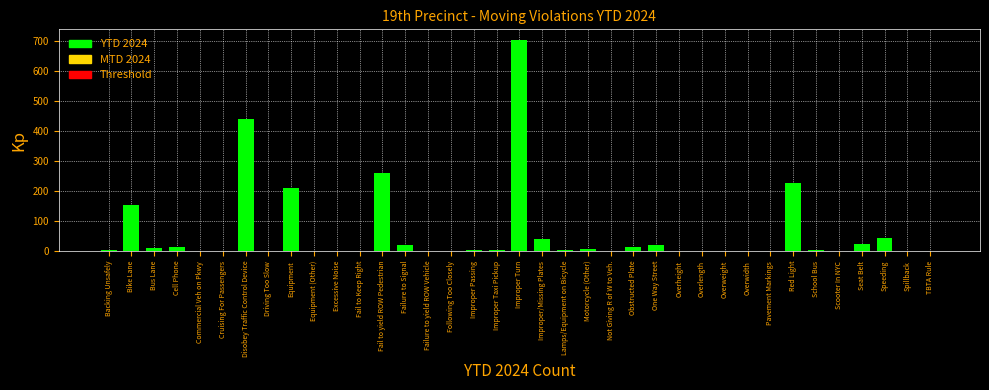

Between Speeding and Improper Taxi Pickup, which is larger?

Speeding